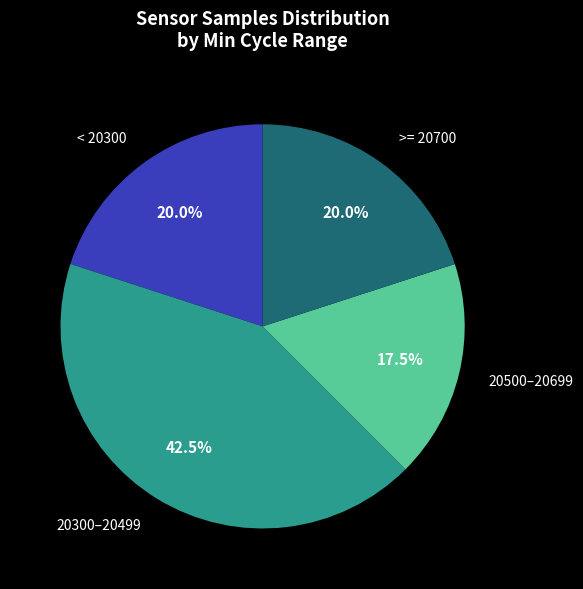

What is the largest slice in the pie chart?

20300–20499